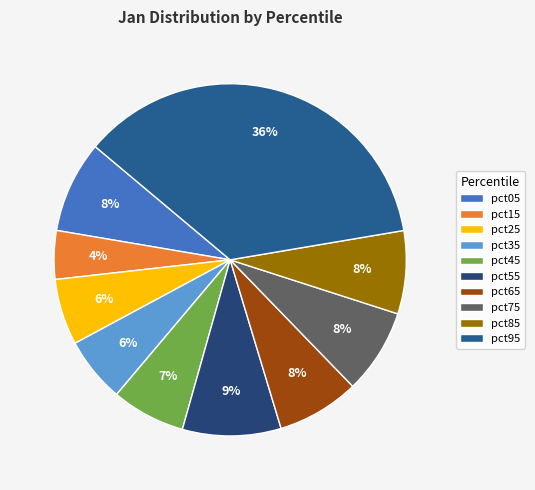

Which category has the smallest portion of the pie?

pct15